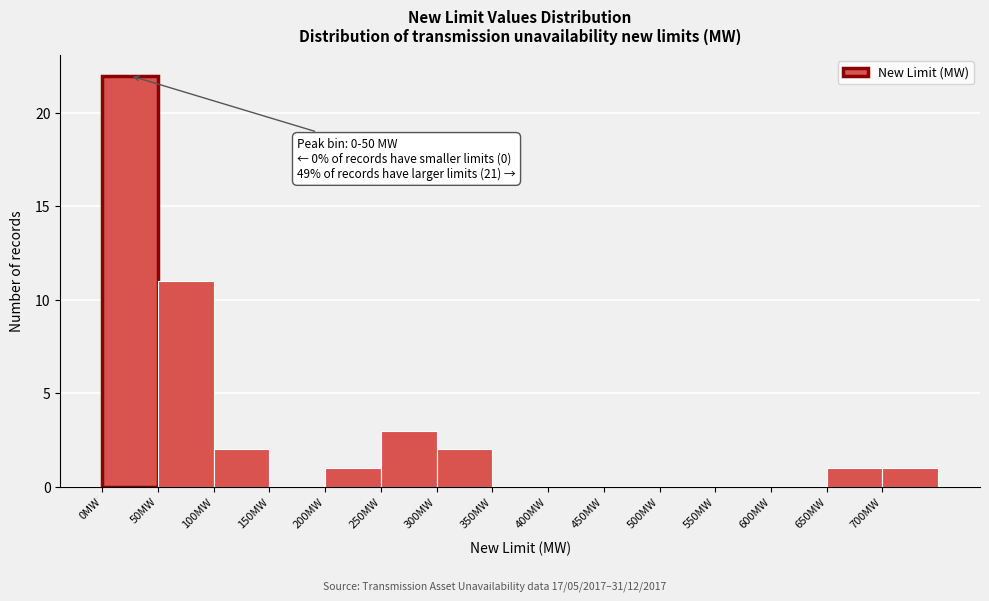

Which range on the x-axis has the tallest bar?

0 to 50